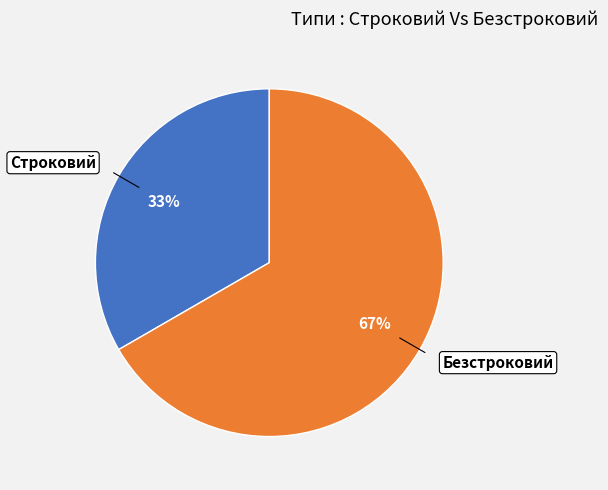

Which has a higher value, Строковий or Безстроковий?

Безстроковий